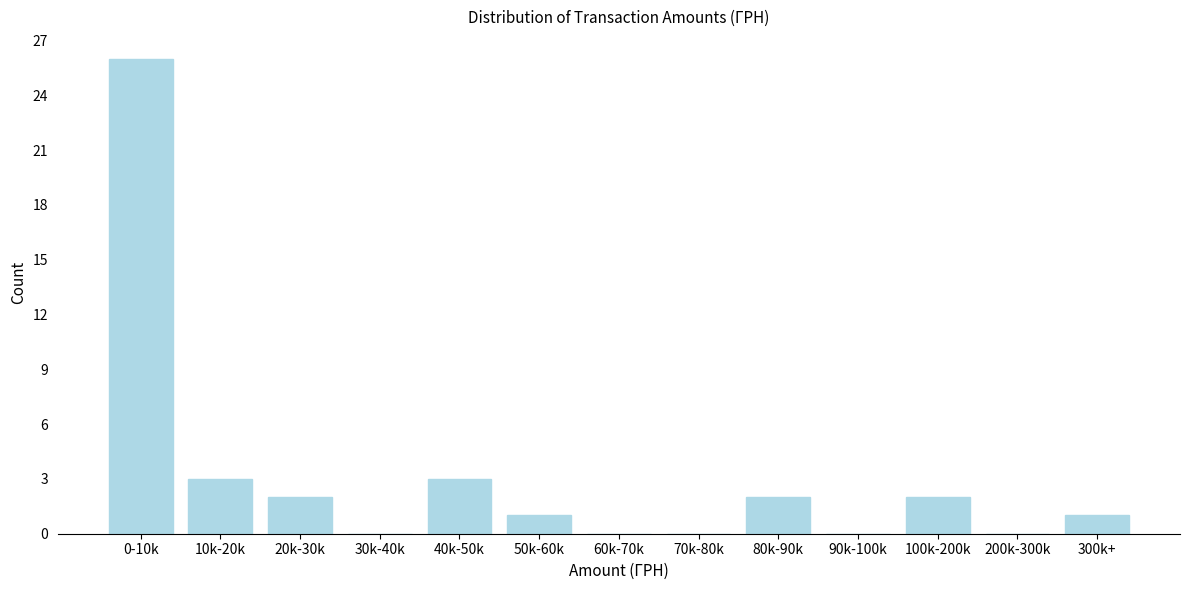

Reading left to right, list all the values displayed in this chart.

0-10k=26	10k-20k=3	20k-30k=2	30k-40k=0	40k-50k=3	50k-60k=1	60k-70k=0	70k-80k=0	80k-90k=2	90k-100k=0	100k-200k=2	200k-300k=0	300k+=1